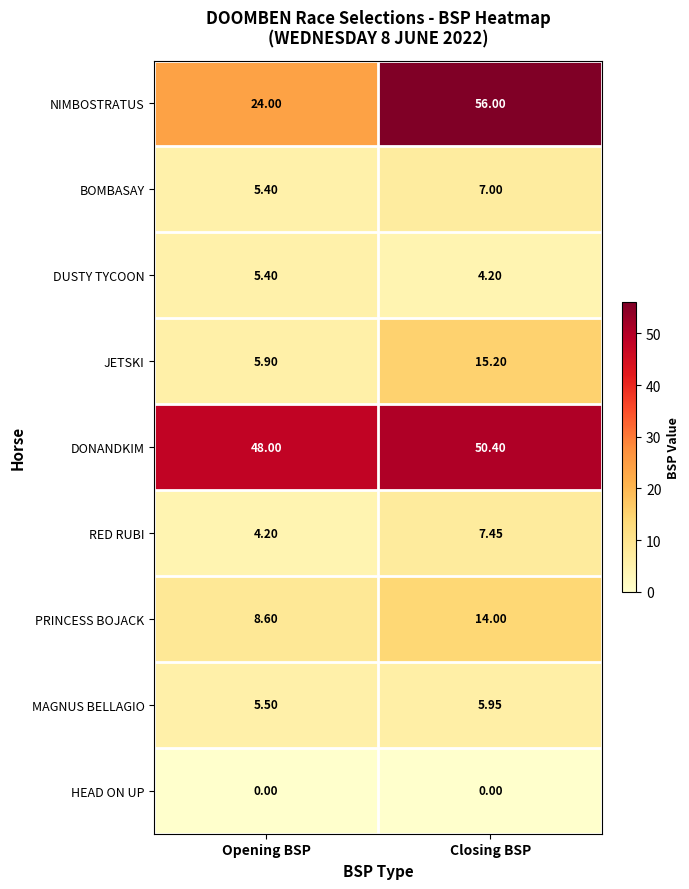

At which category is the sum across all series the highest?

Closing BSP